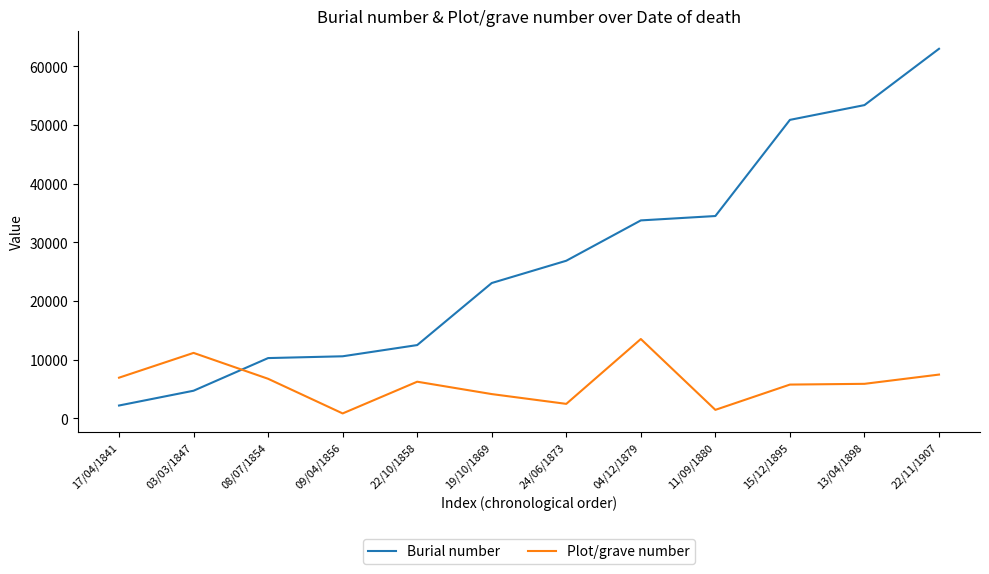

What is the lowest value of the Plot/grave number series?

863